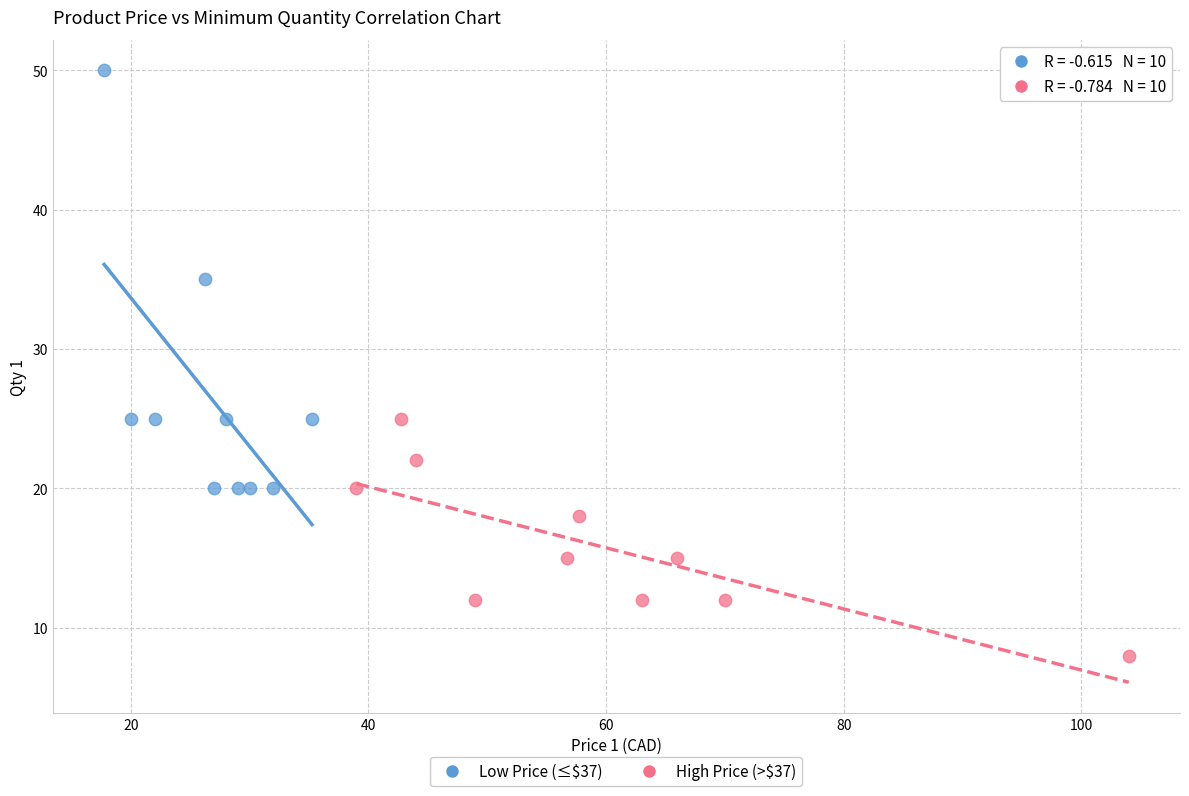

Which series contains the lowest Y value?

High Price (>$37)